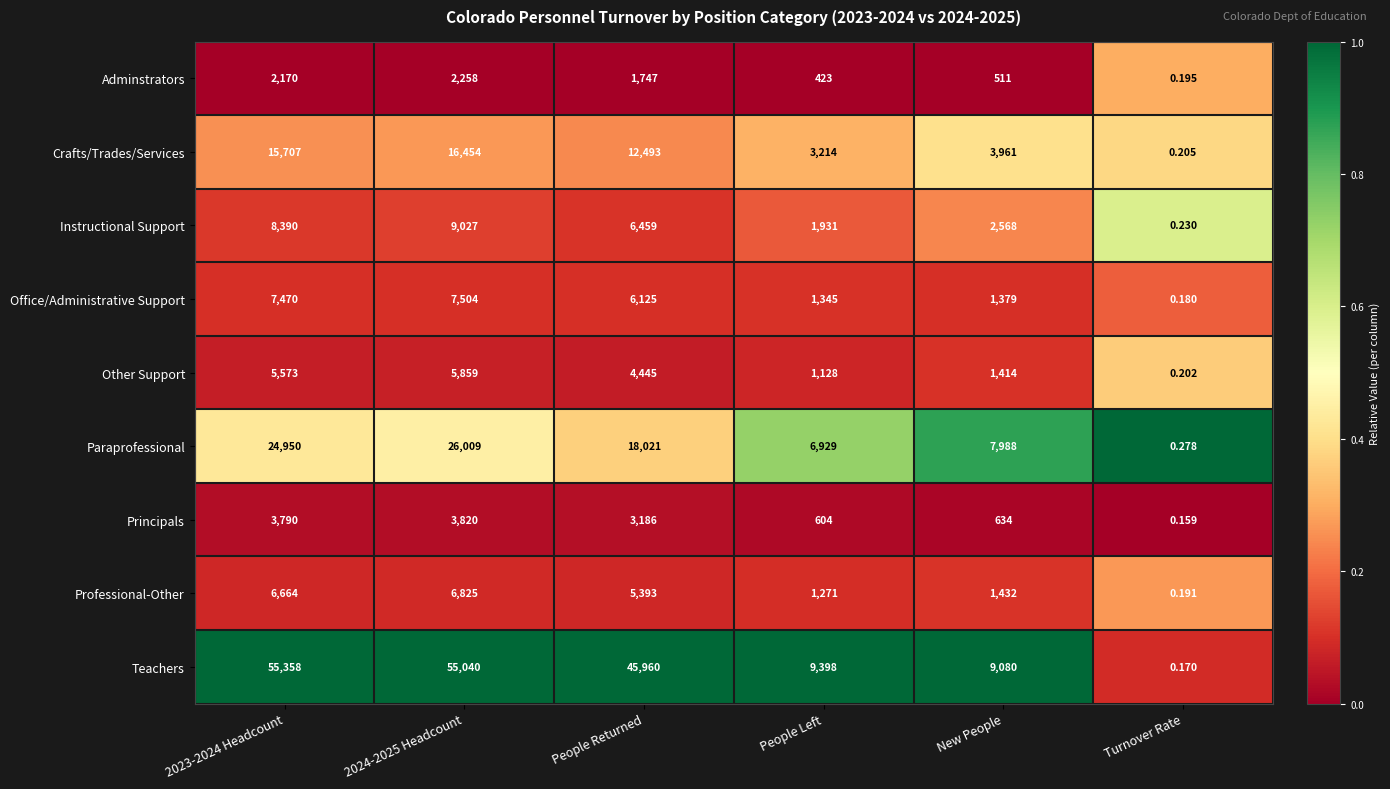

Where is Other Support nearest to the value 2929?

New People